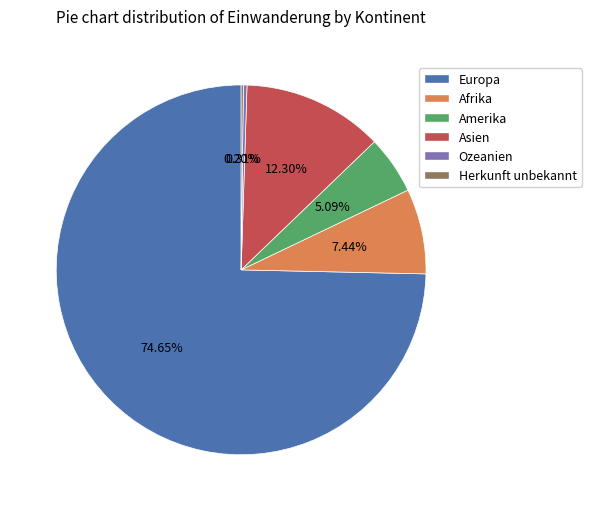

What is the ratio of the value at Europa to the value at Amerika?

14.7